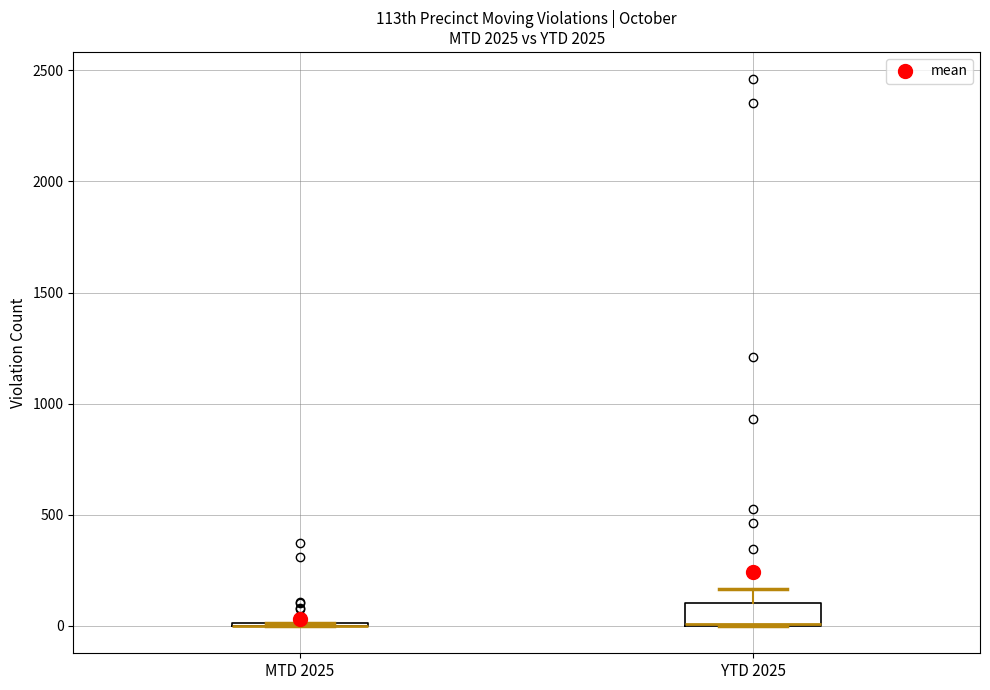

Reading left to right, read every box against the y-axis: the position of its median line, the range the box covers, and the ends of its whiskers. The values are not printed on the chart, so give them approximately, as read against the axis.

MTD 2025: box collapsed to a line at 0, whiskers 0 to 0
YTD 2025: median 0 (drawn on the box's lower edge), box 0 to 100, whiskers 0 to 150